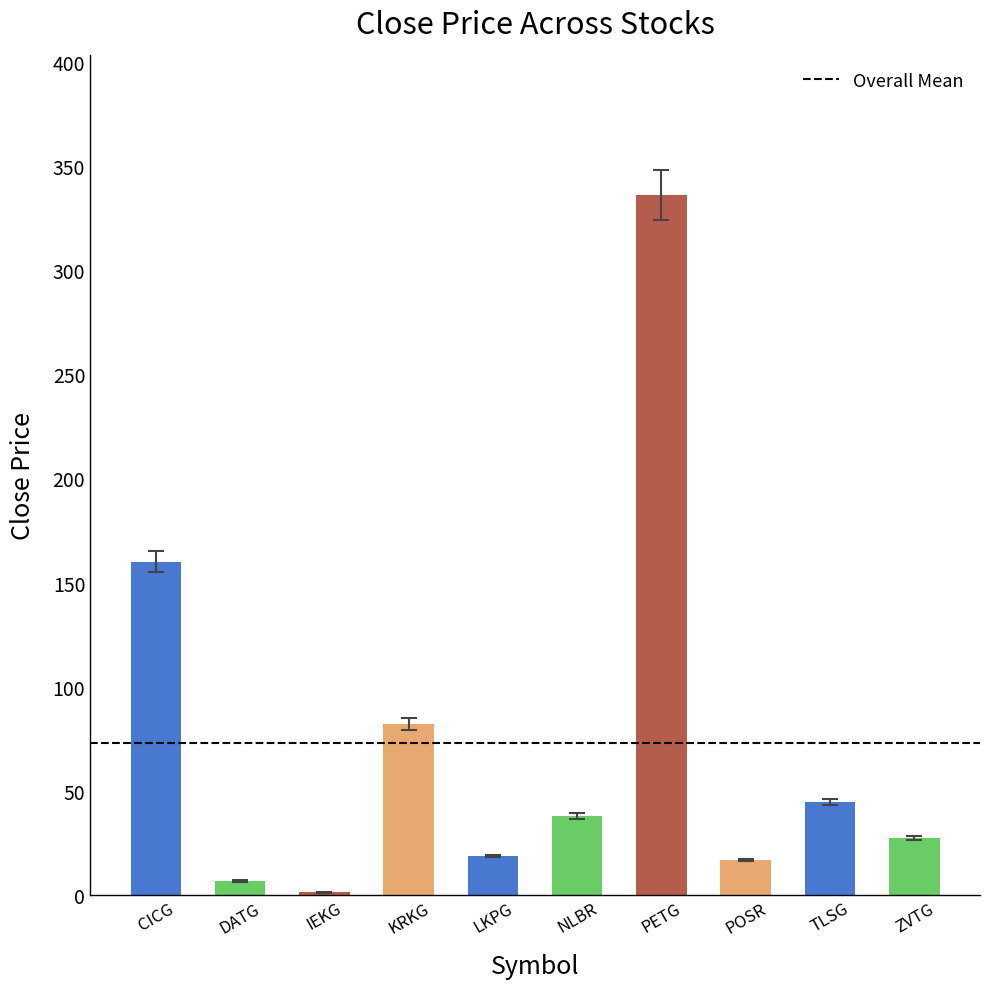

What is the greatest value displayed?

336.0